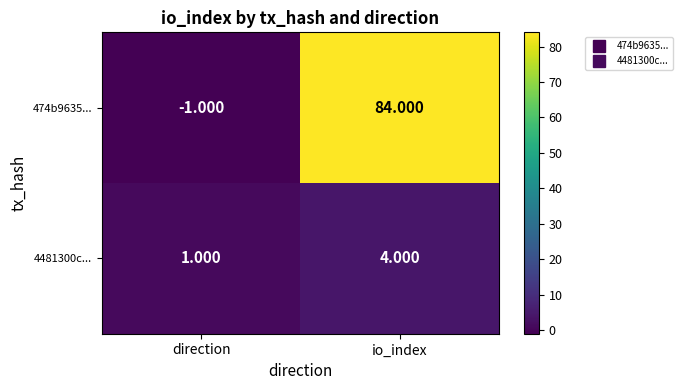

At which category is the sum across all series the highest?

io_index